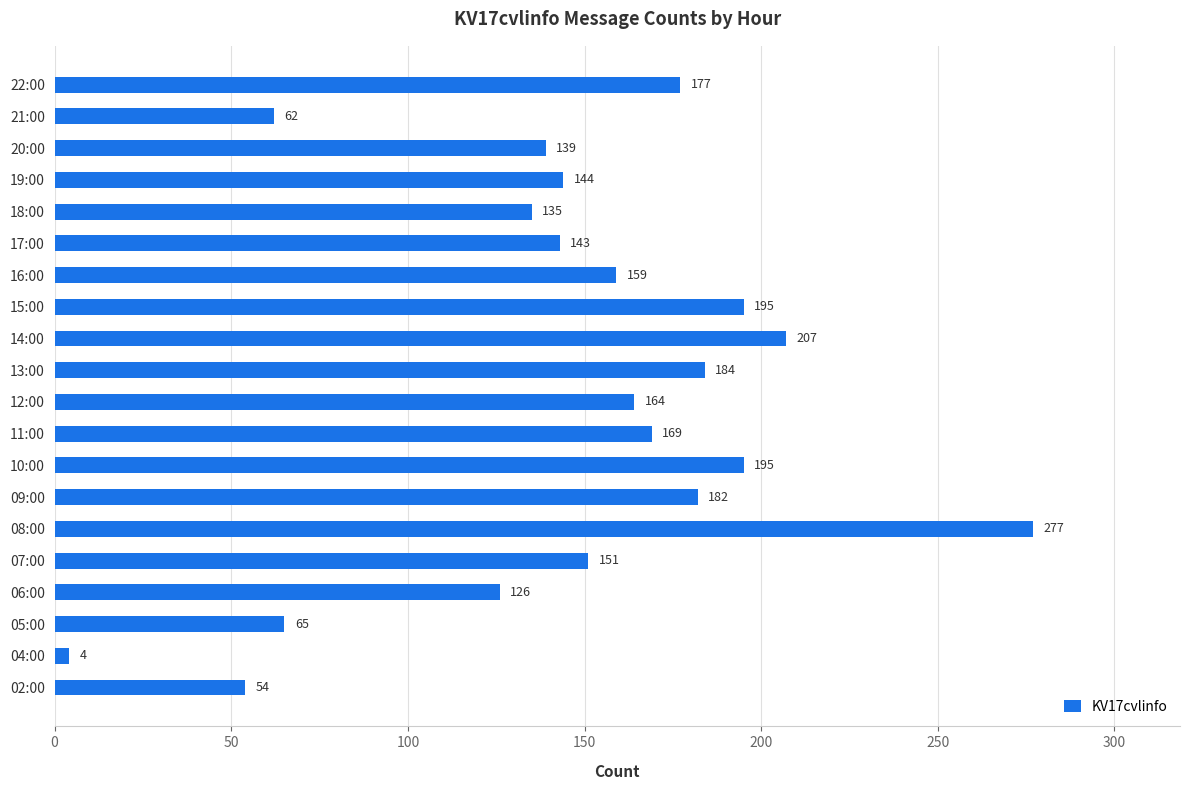

Reading bottom to top, list all the values displayed in this chart.

02:00=54	04:00=4	05:00=65	06:00=126	07:00=151	08:00=277	09:00=182	10:00=195	11:00=169	12:00=164	13:00=184	14:00=207	15:00=195	16:00=159	17:00=143	18:00=135	19:00=144	20:00=139	21:00=62	22:00=177